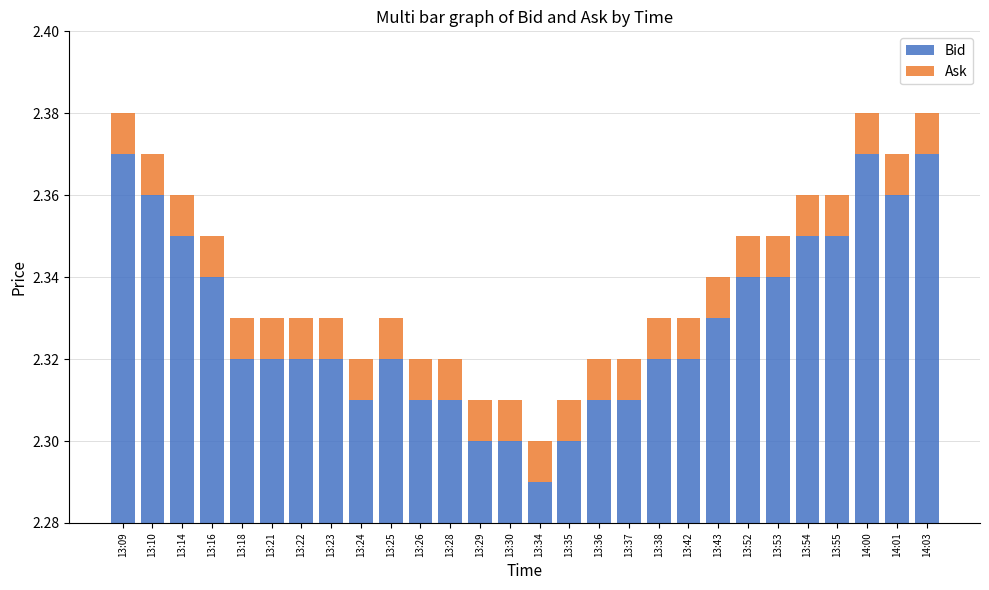

Is it true that Bid equals 2.3 at 13:22?

True